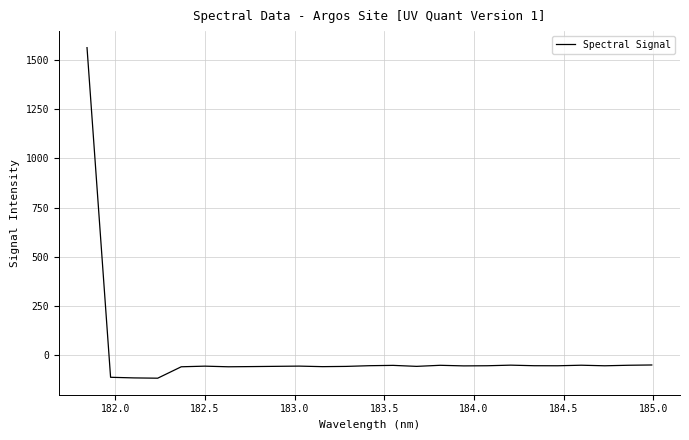

What is the greatest value displayed?

1561.0